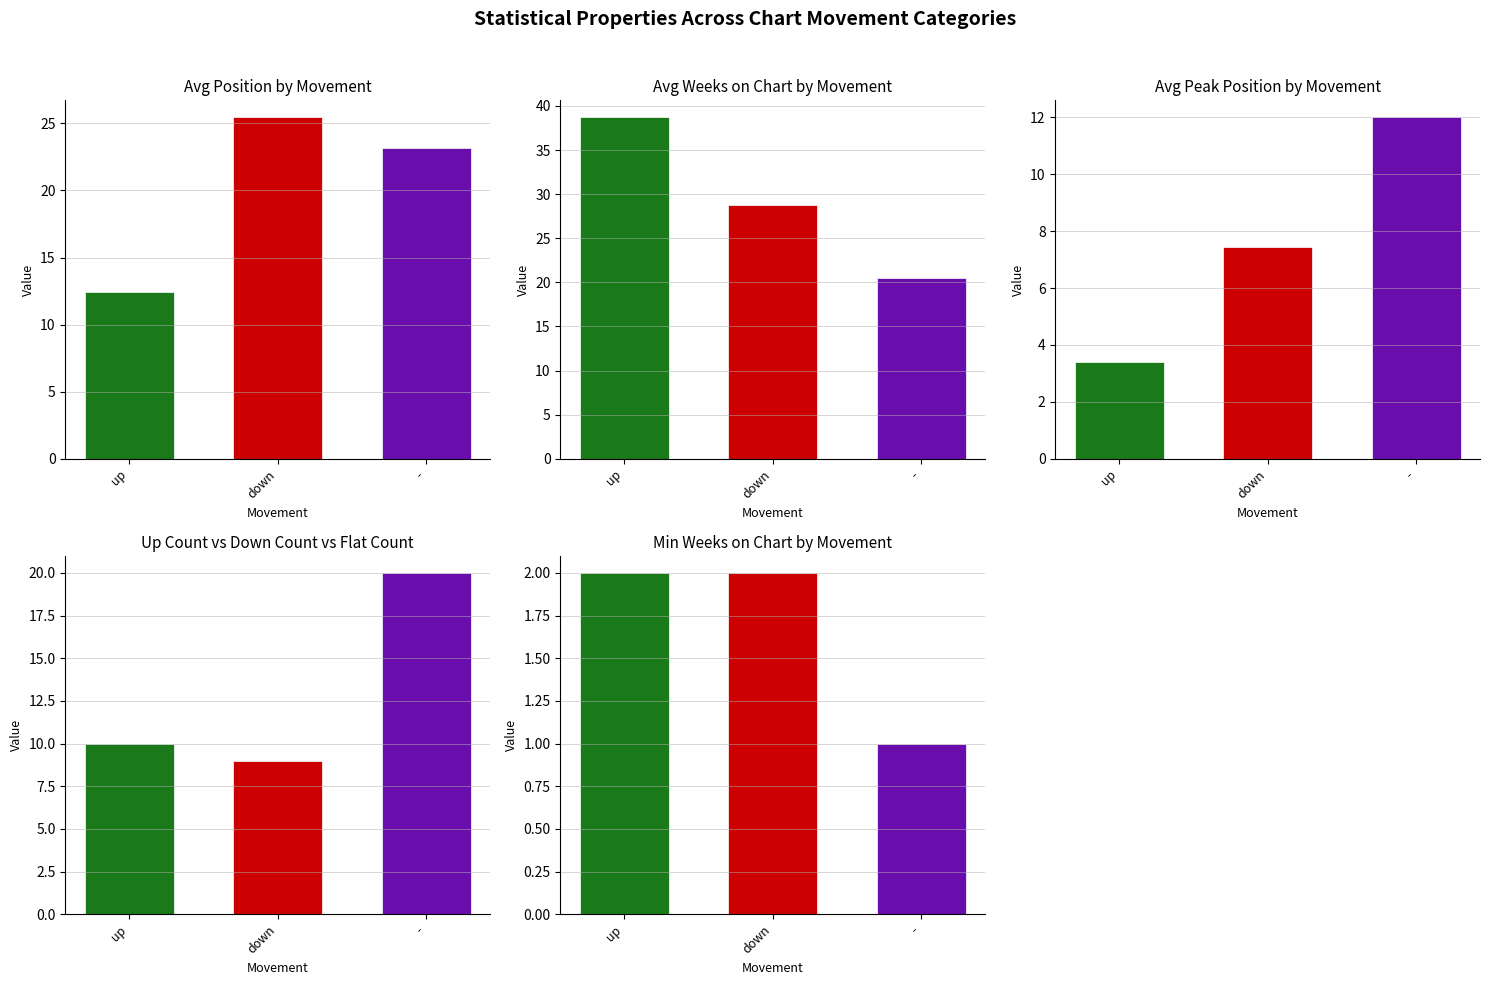

Count the number of categories in the chart.

3